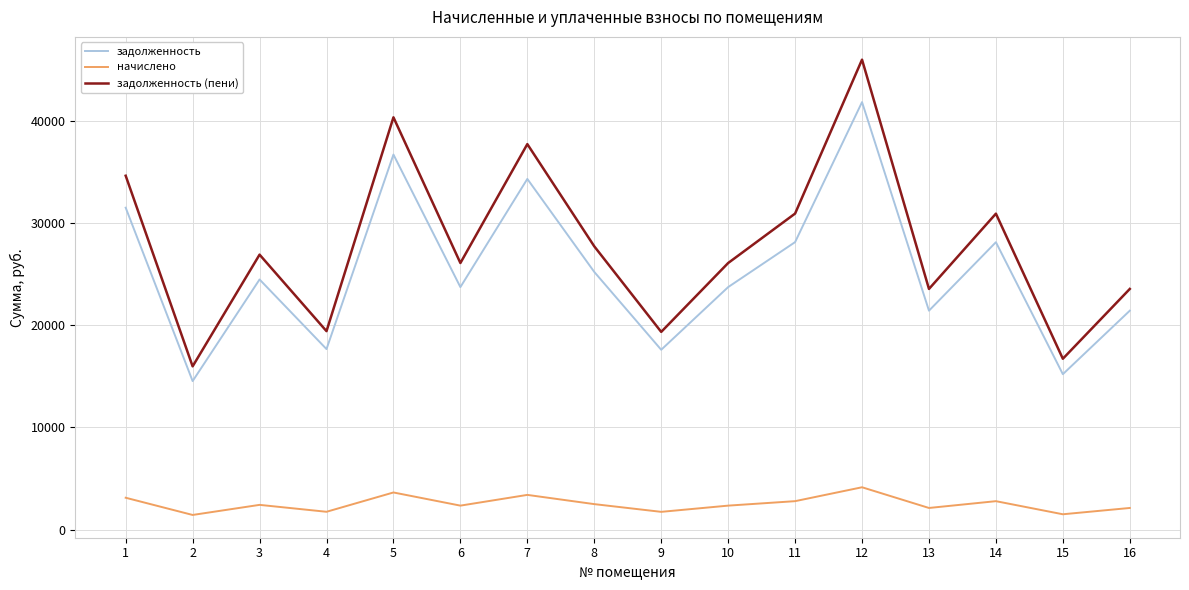

Which series changed the most between 12 and 16?

задолженность (пени)